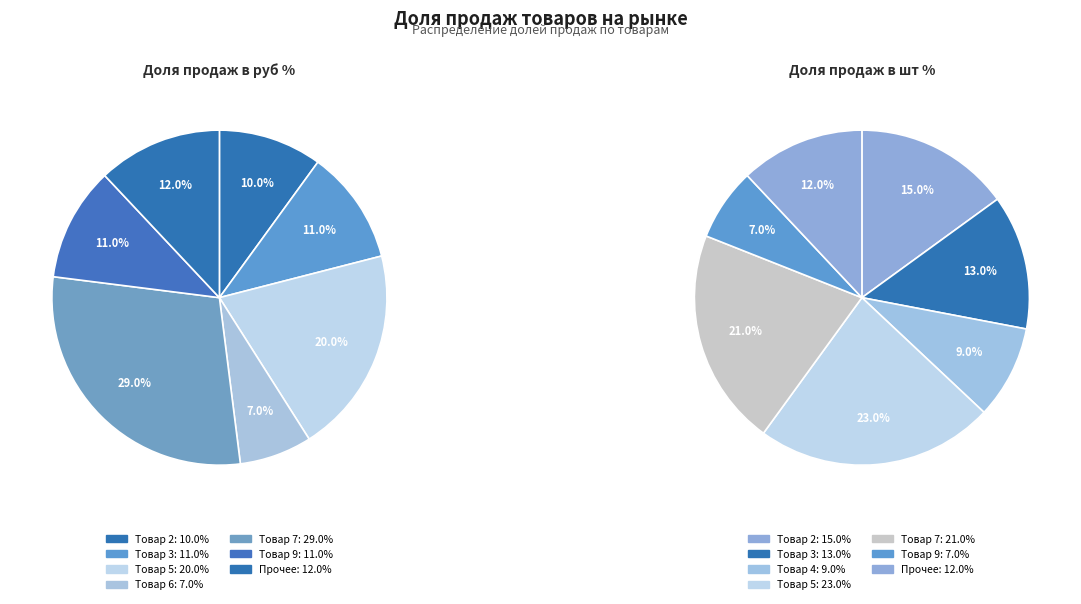

Combined, do Товар 9 and Товар 2 account for over 50%?

No